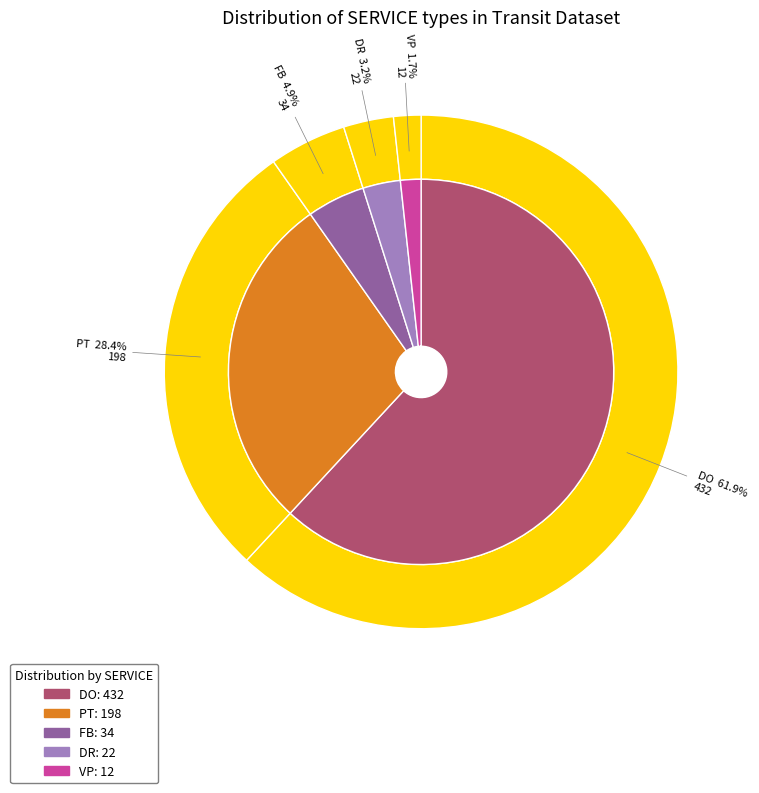

How many segments does this pie chart have?

5